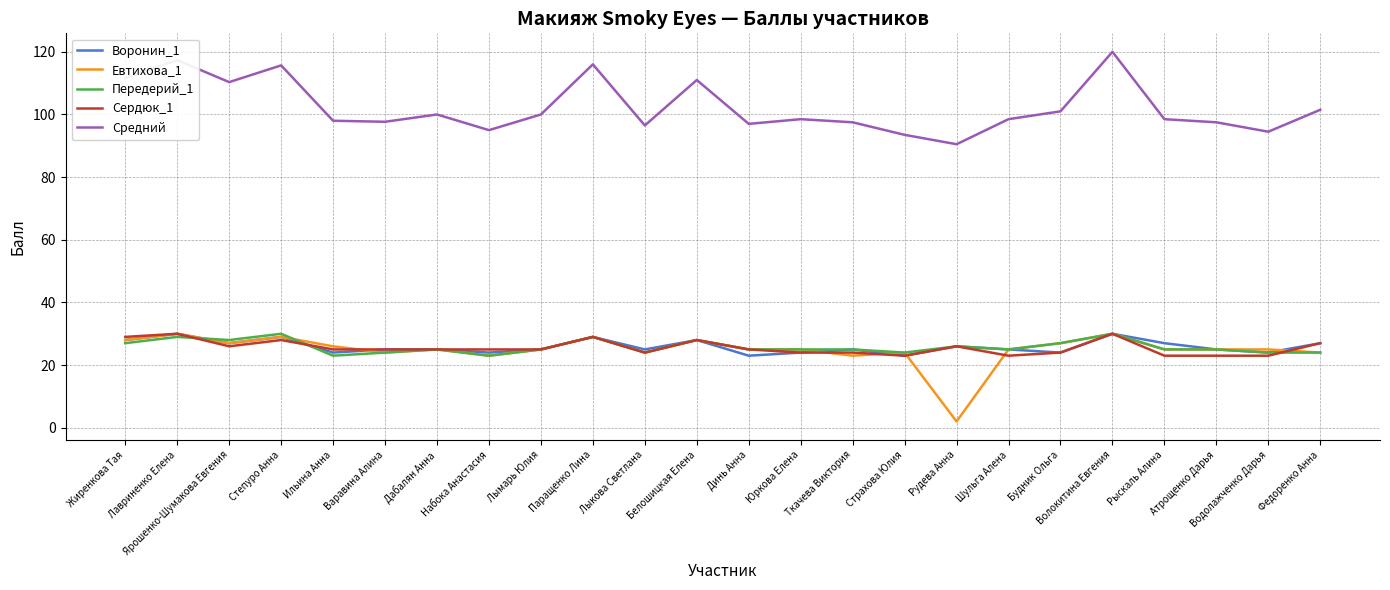

What is the maximum value shown in the chart?

120.0